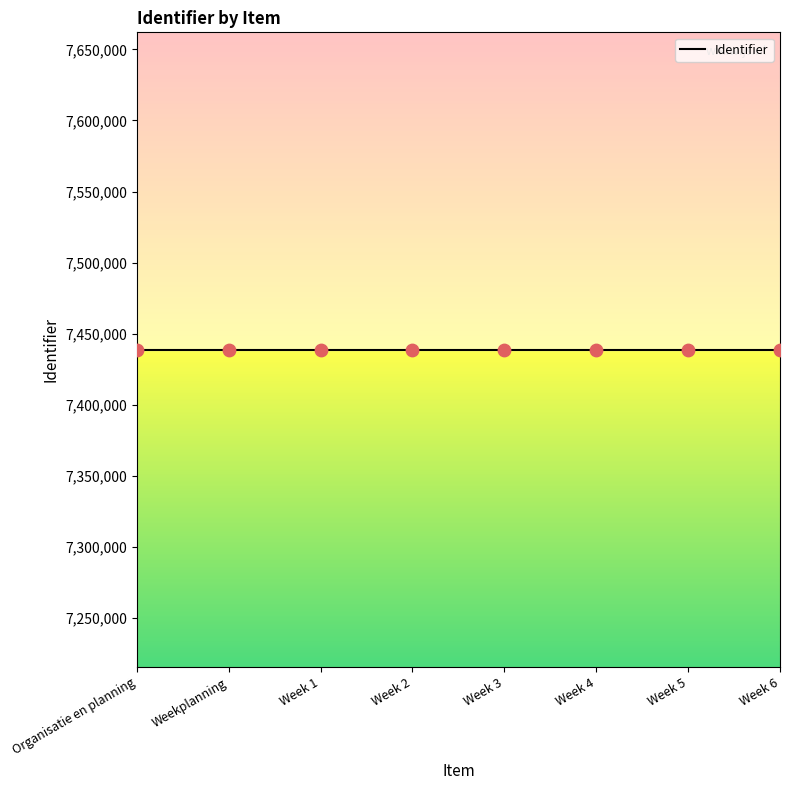

What is the ratio of the value at Organisatie en planning to the value at Week 6?

1.0